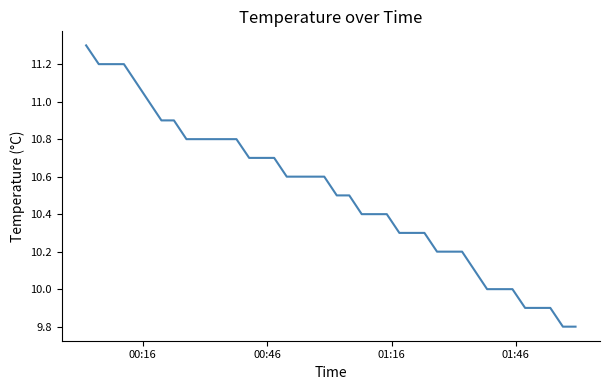

What is the difference between the maximum and minimum values?

1.5